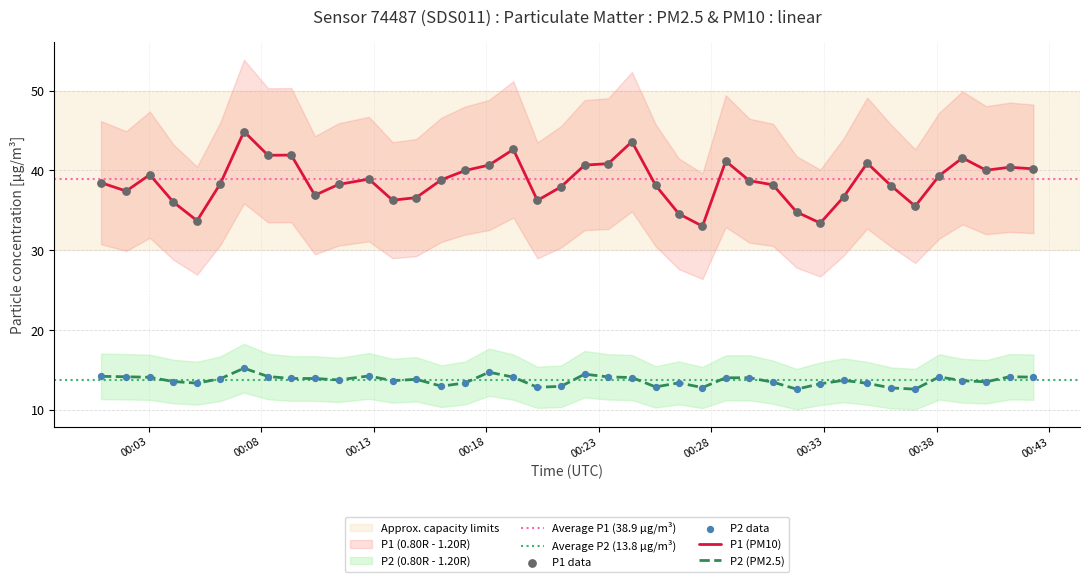

What is the highest value of the P1 (PM10) series?

44.9